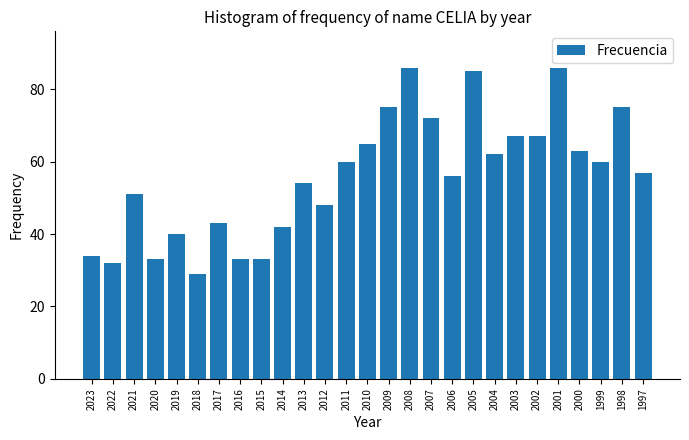

What is the difference between the maximum and second lowest values?

54